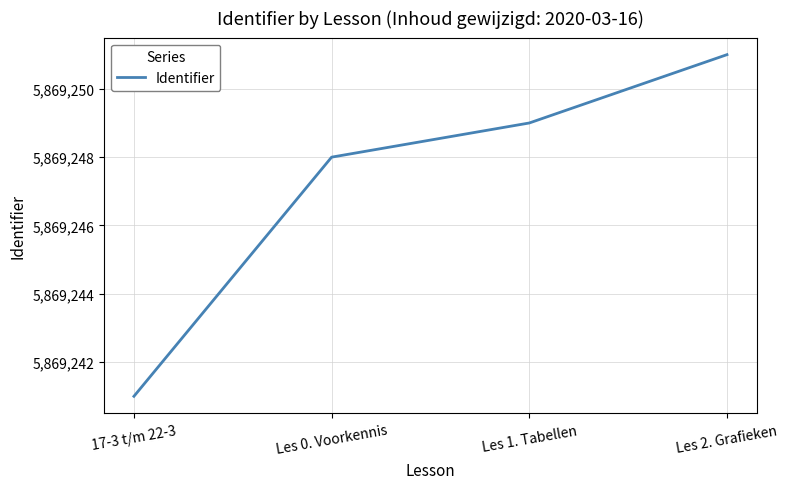

Reading right to left, transcribe all the data shown in this chart.

5869251	5869249	5869248	5869241